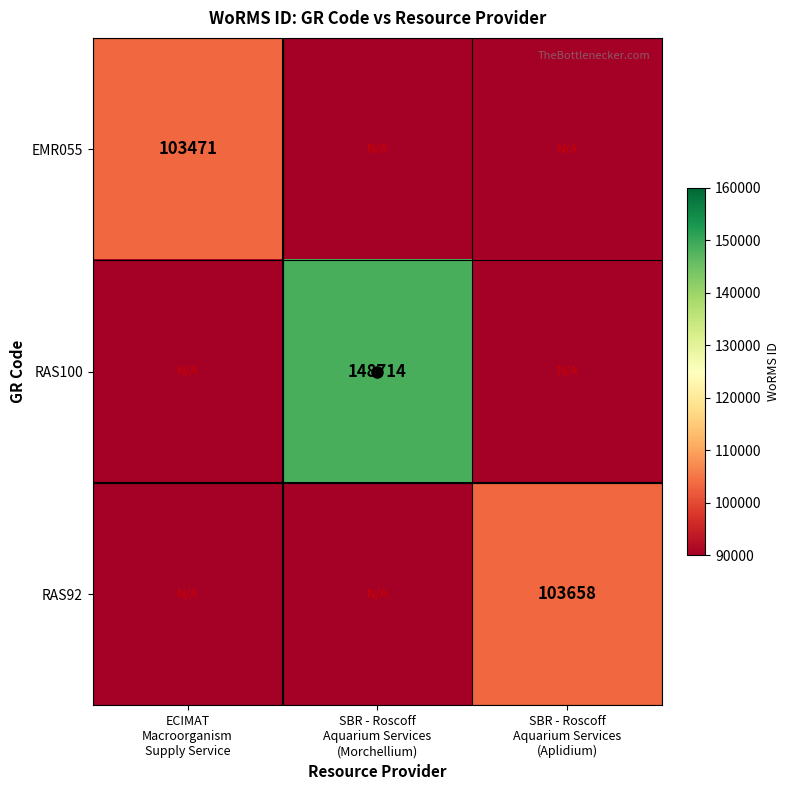

List the labels in order of EMR055 value, smallest first.

SBR - Roscoff Aquarium Services (Morchellium), SBR - Roscoff Aquarium Services (Aplidium), ECIMAT Macroorganism Supply Service